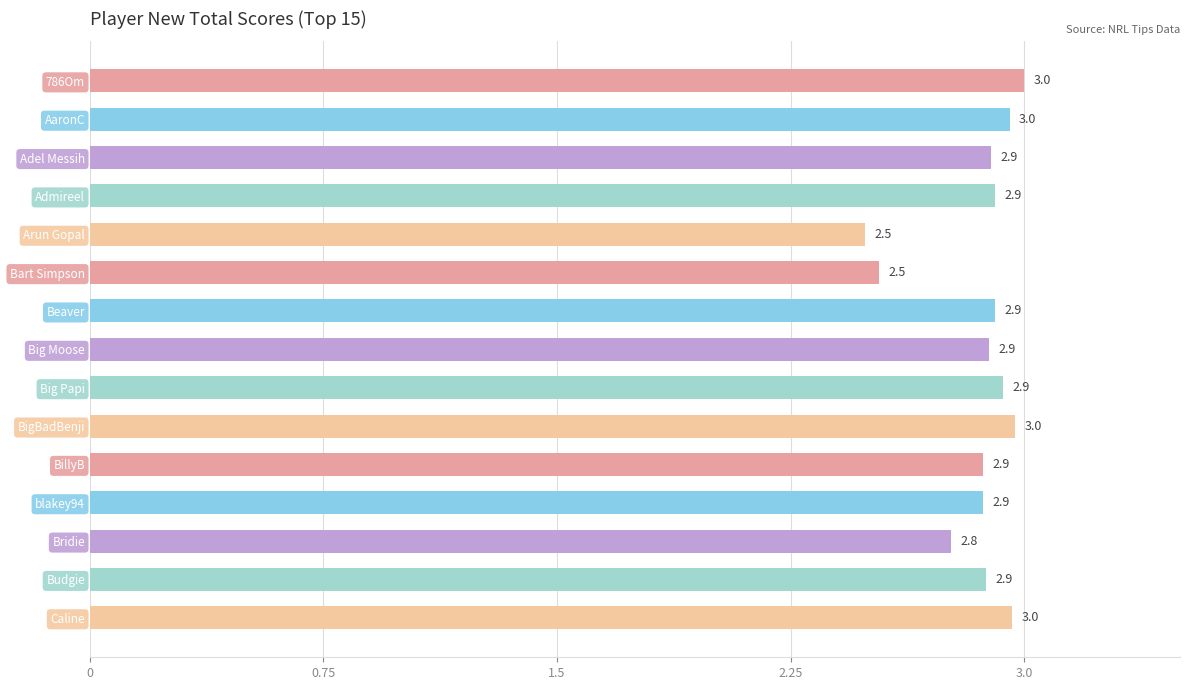

What is the average value?

2.9